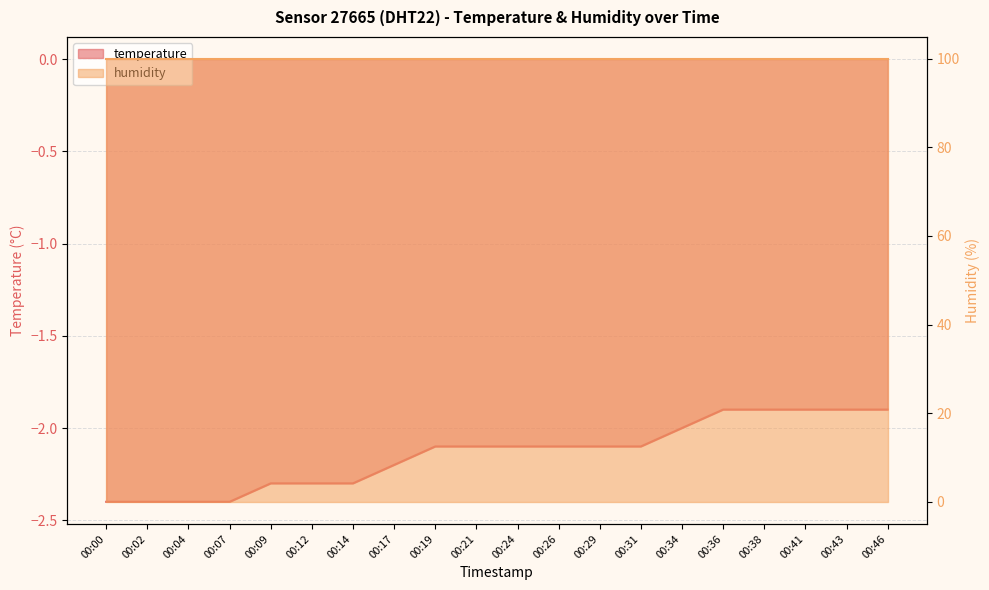

The value at 00:04 is -2.4. True or false?

True